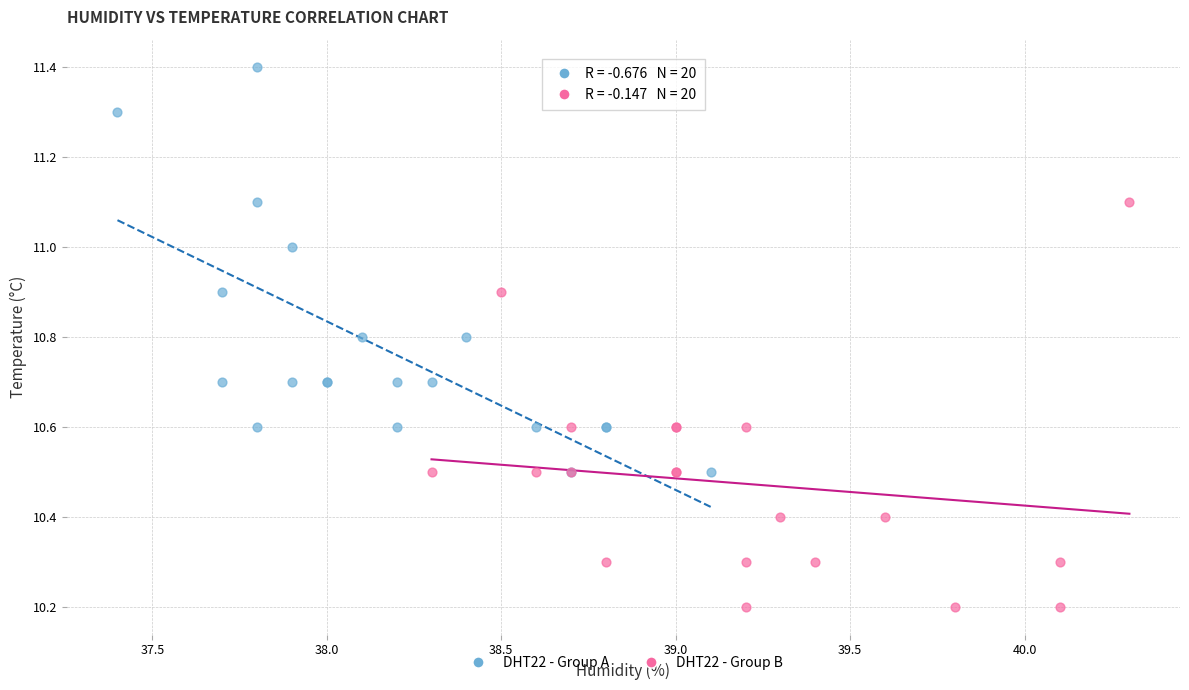

Which series contains the lowest Y value?

DHT22 - Group B